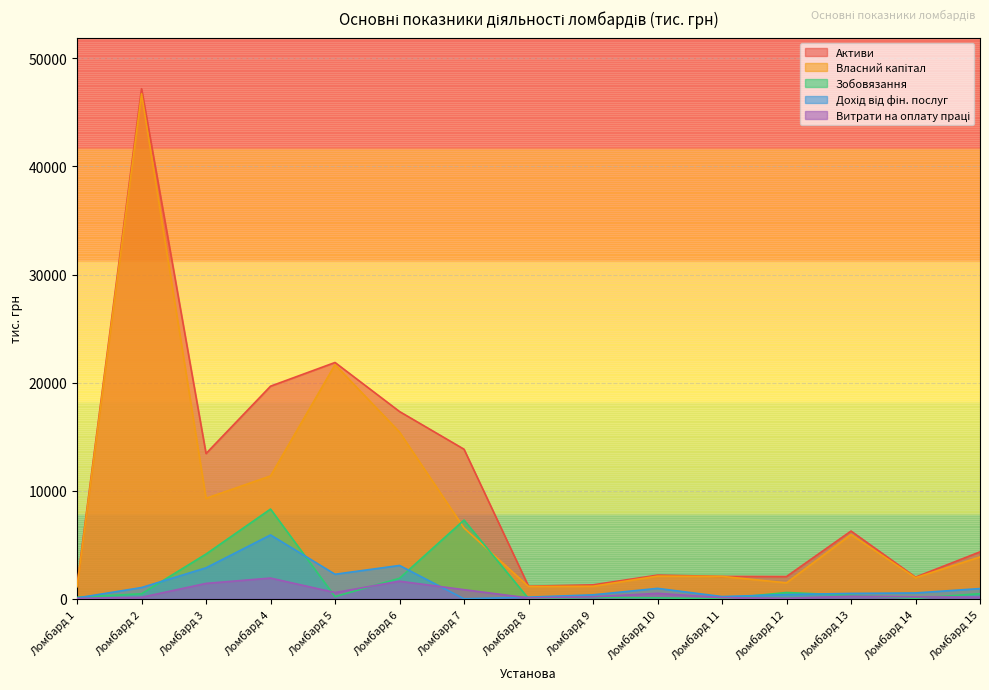

The value of Активи at Ломбард 2 is 72798.5. True or false?

False